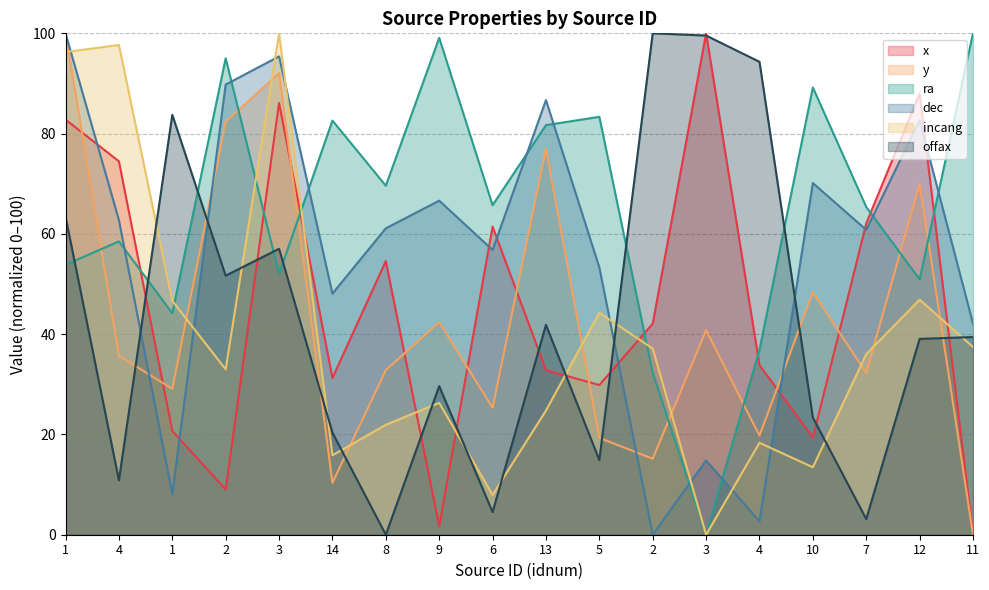

True or false: ra has a value of 50.0 at 3.

False